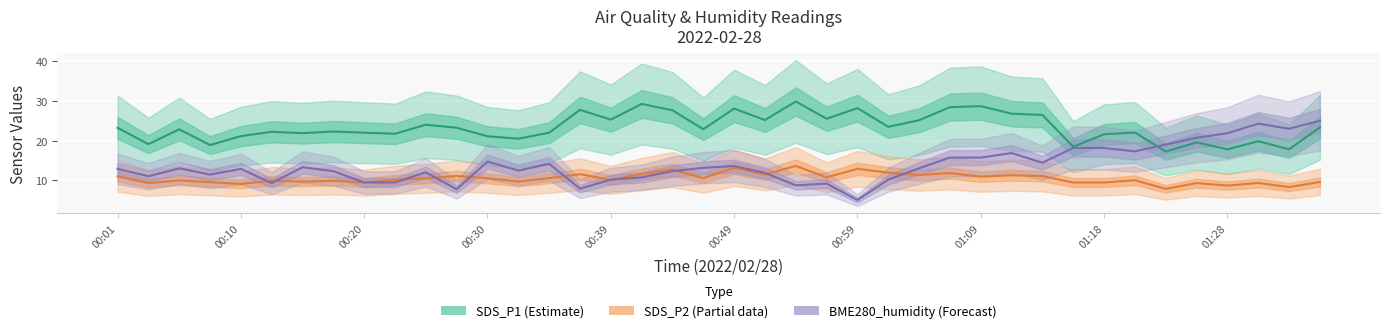

What is the spread (max minus min) of values at 22?

21.2